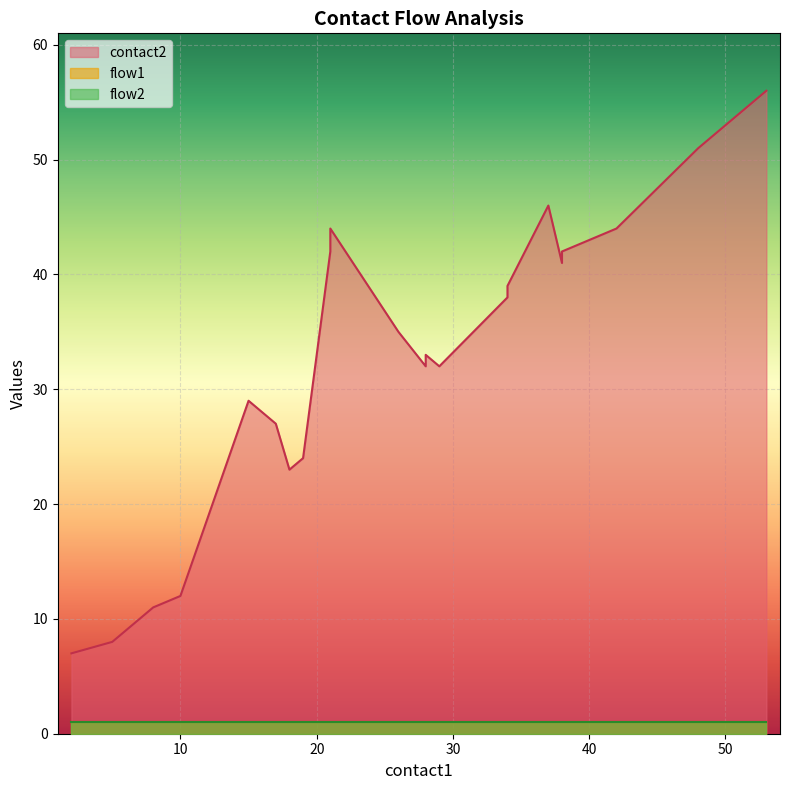

Is it true that flow1 equals 1 at 8?

True